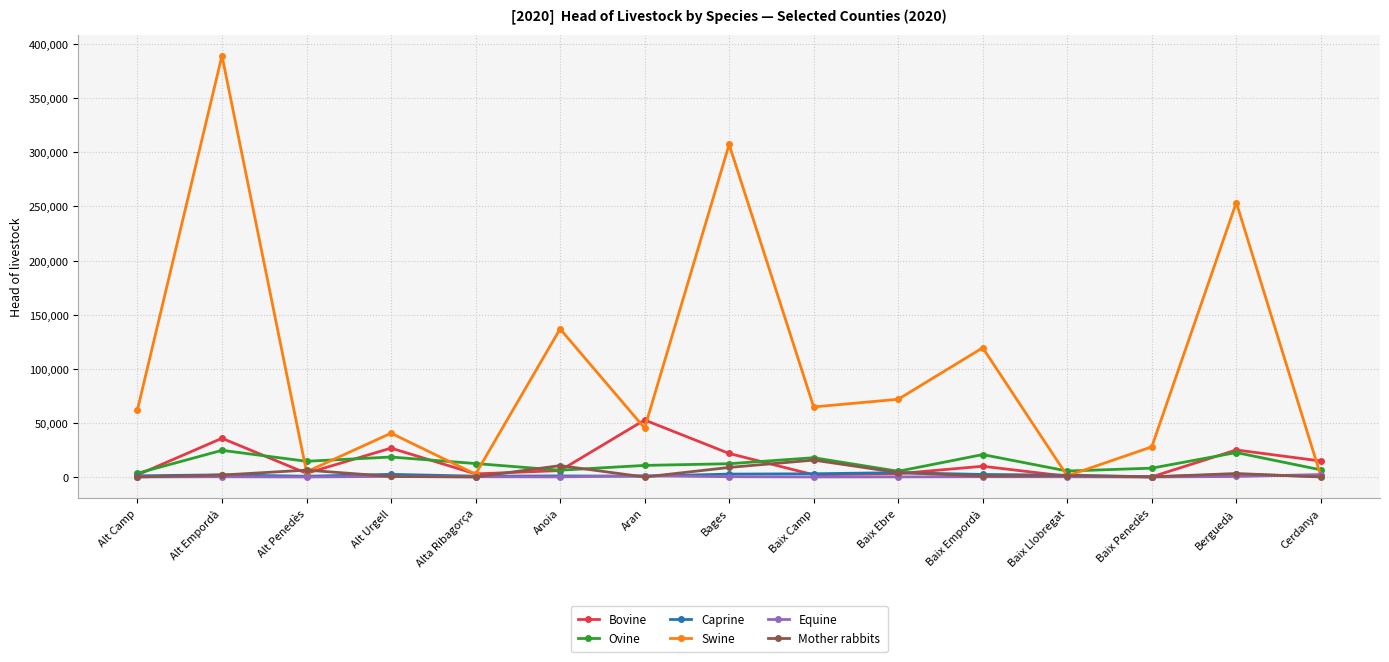

The Swine series shows 34470 at Baix Empordà. True or false?

False